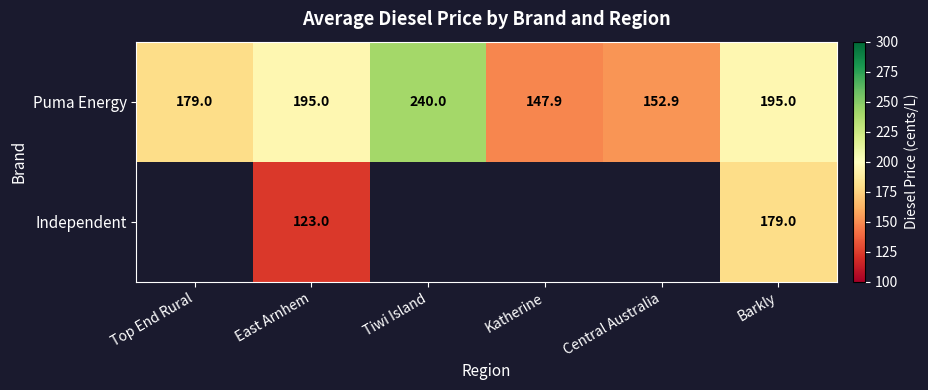

The value of Puma Energy at Barkly is 103.4. True or false?

False